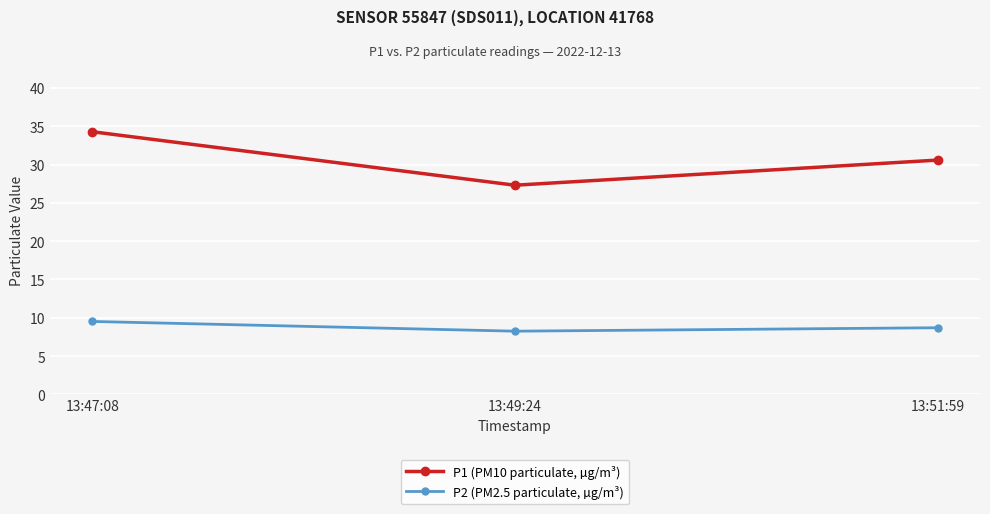

Is it true that P2 (PM2.5 particulate, µg/m³) equals 9.5 at 13:47:08?

True